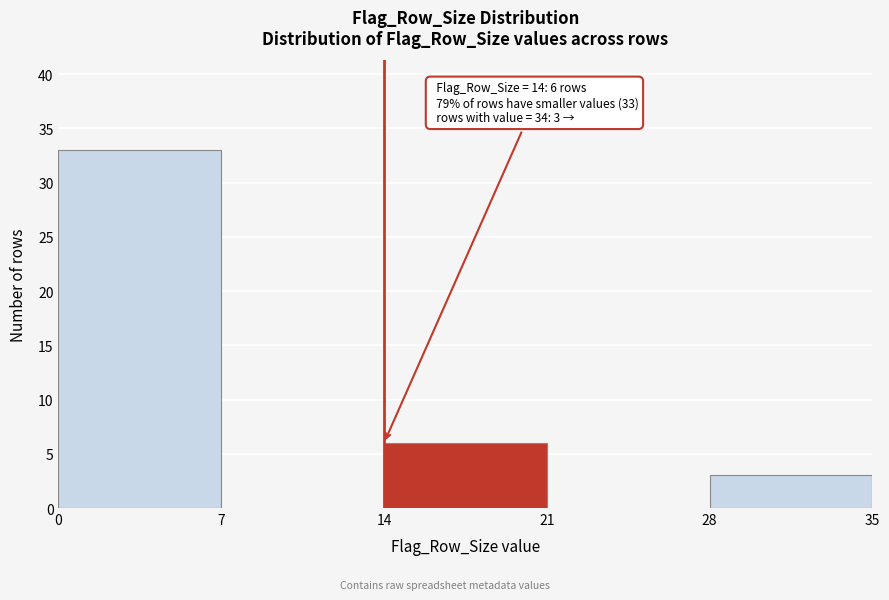

Which range on the x-axis has the tallest bar?

0 to 7